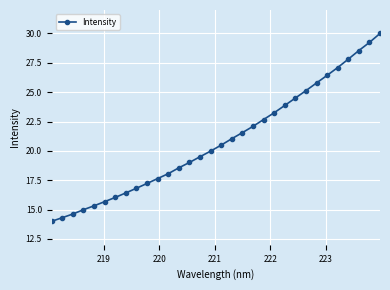

What is the value of the 9th point from the left?

16.8